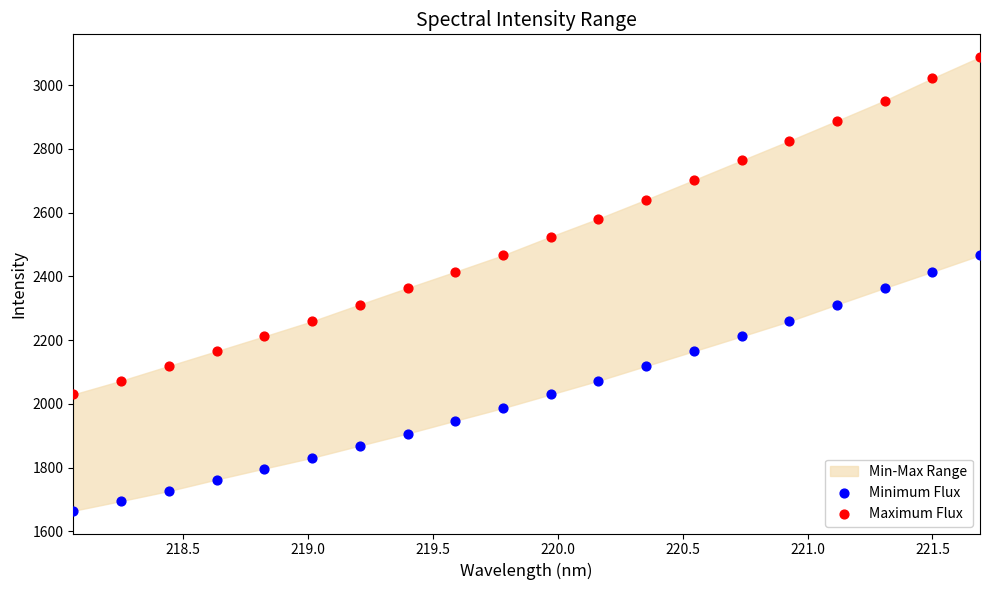

What is the X range (max minus min) for the scatter plot?

3.6